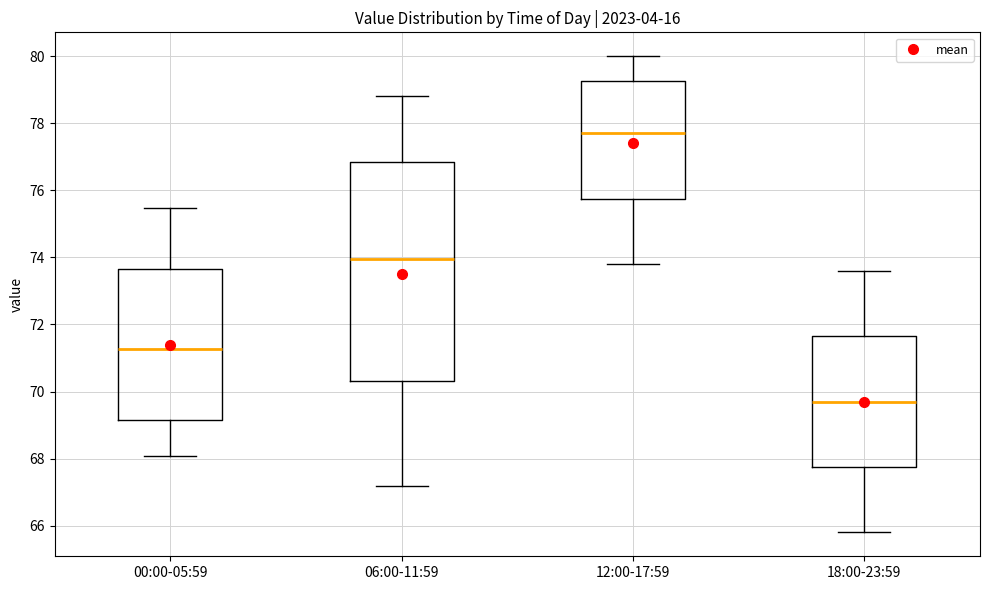

Where does the upper whisker of the box for 18:00-23:59 end on the y-axis? The values are not printed on the chart, so give them approximately, as read against the axis.

73.6